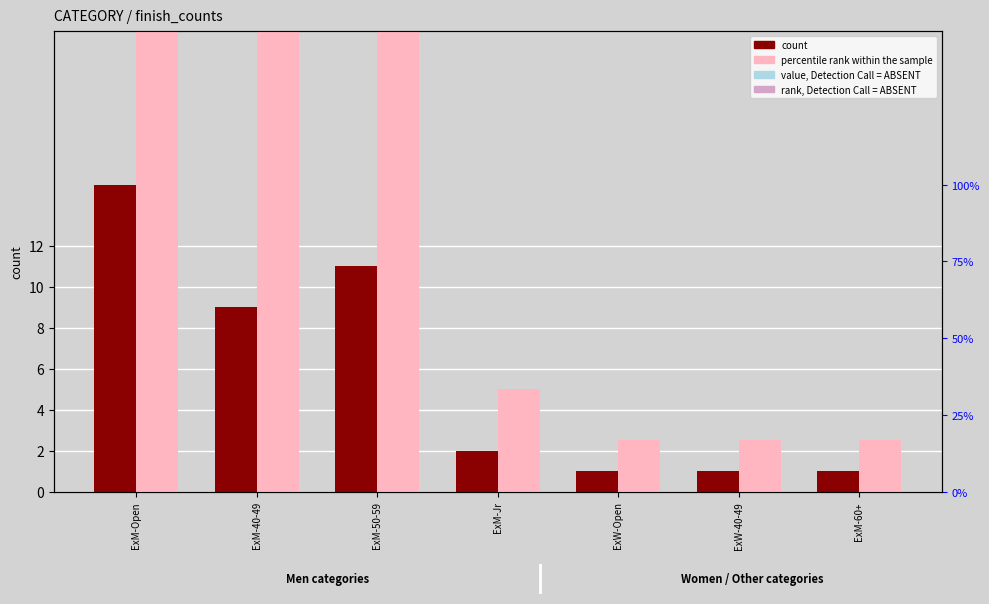

Rank the series by their average value, from lowest to highest.

count, percentile rank within the sample